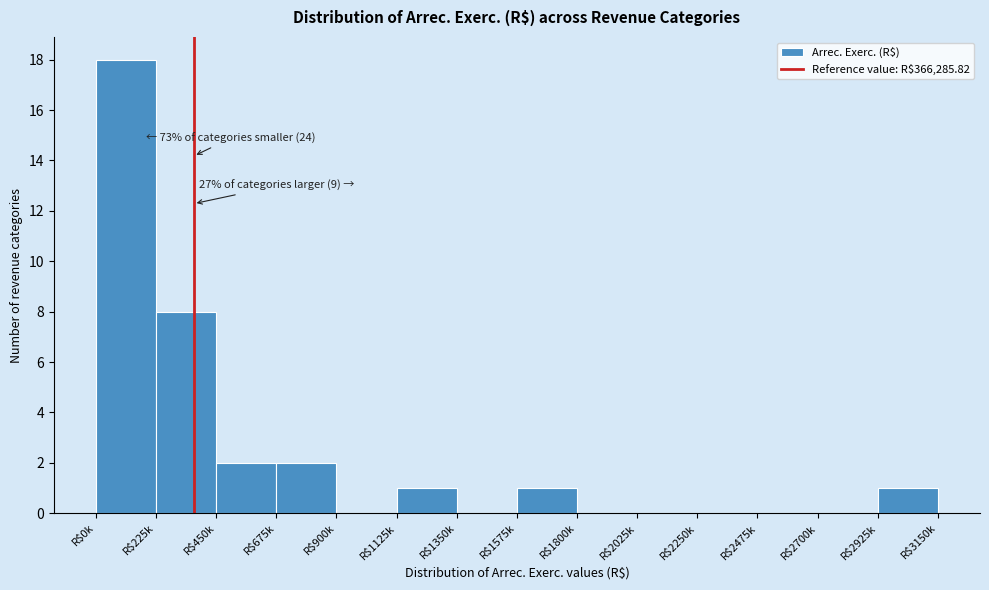

True or false: the data shows 0 at R$900k.

True